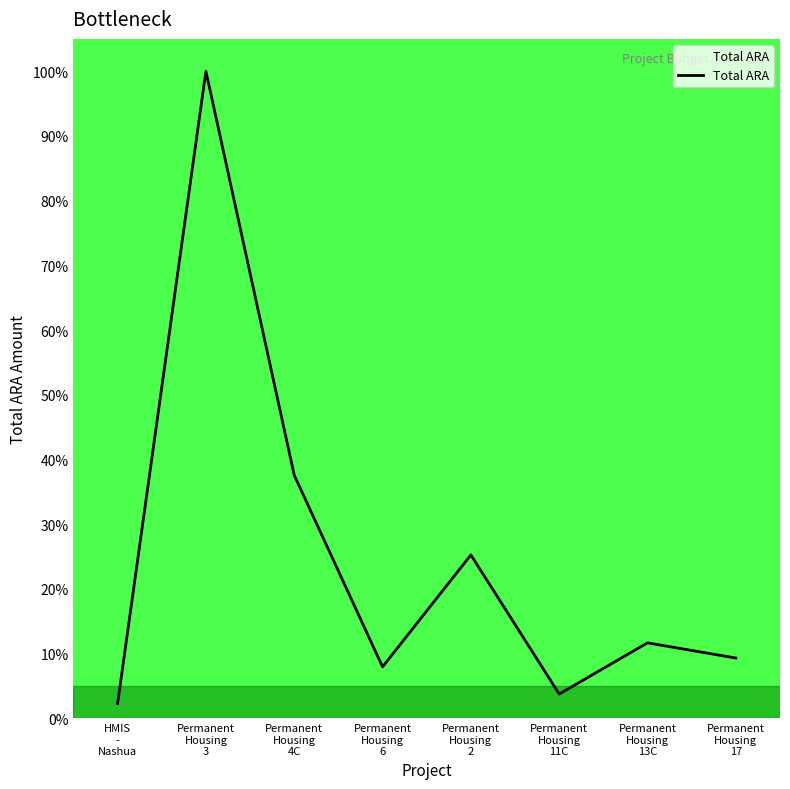

What is the change in value from HMIS
-
Nashua to Permanent
Housing
6?

+5.7